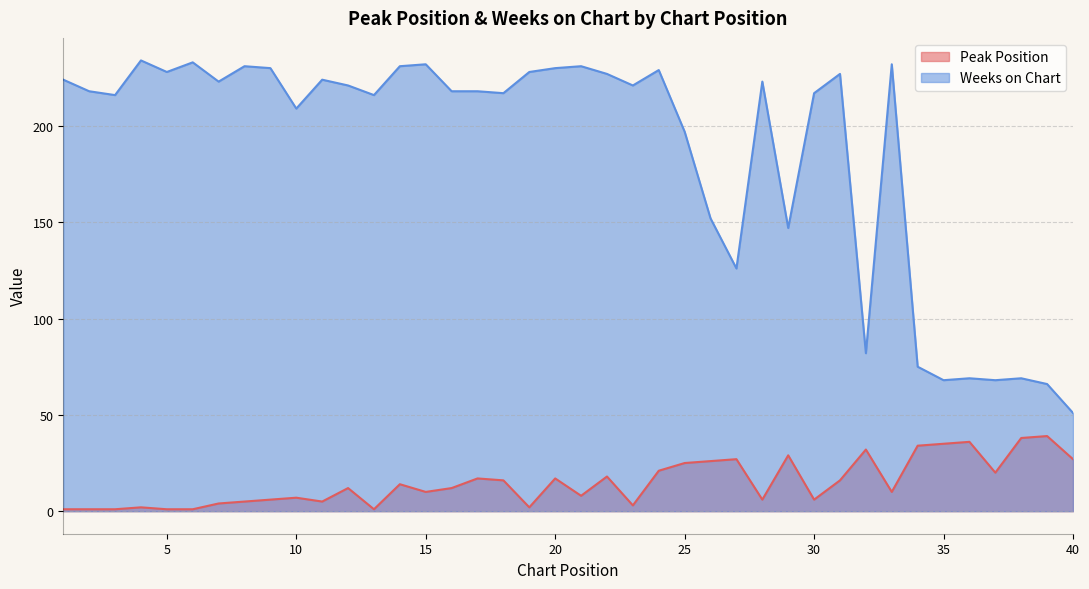

True or false: Weeks on Chart and Peak Position intersect in this chart.

False